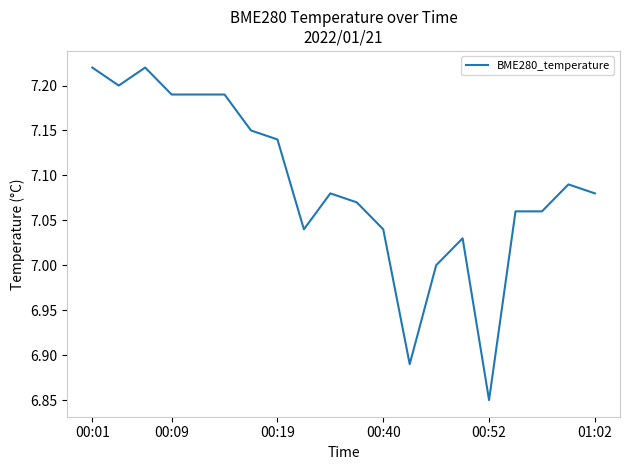

Does the chart have visible grid lines?

No